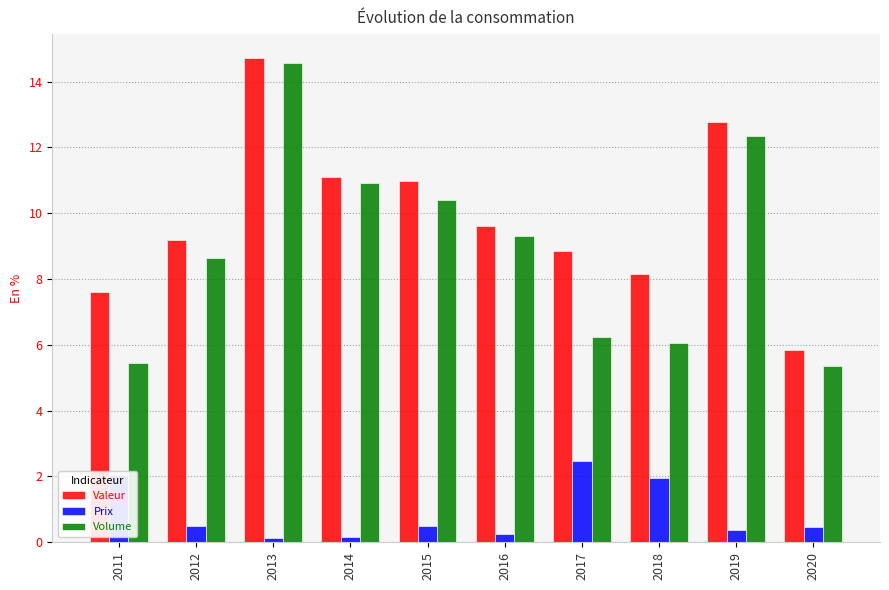

Which series has the widest spread of values?

Volume